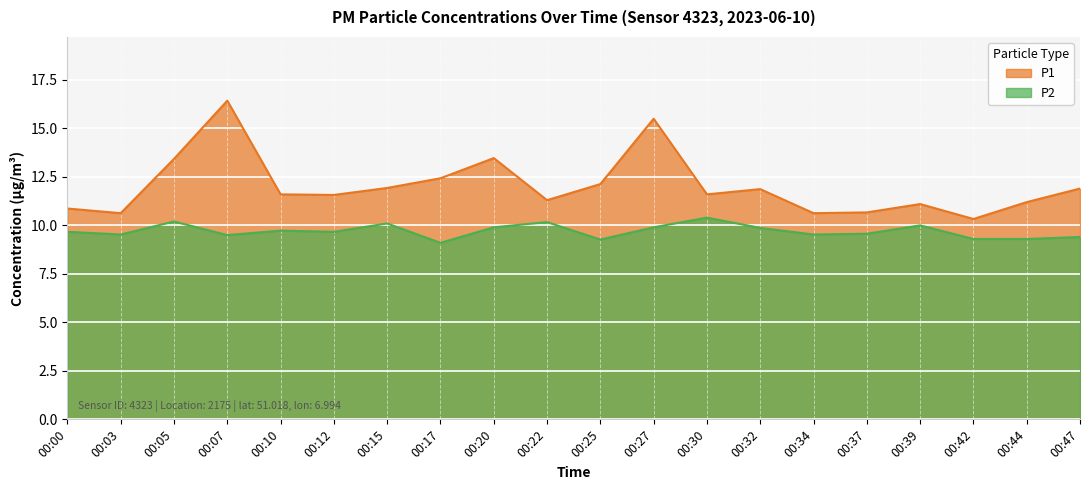

At which category does P1 reach its first local valley?

00:03